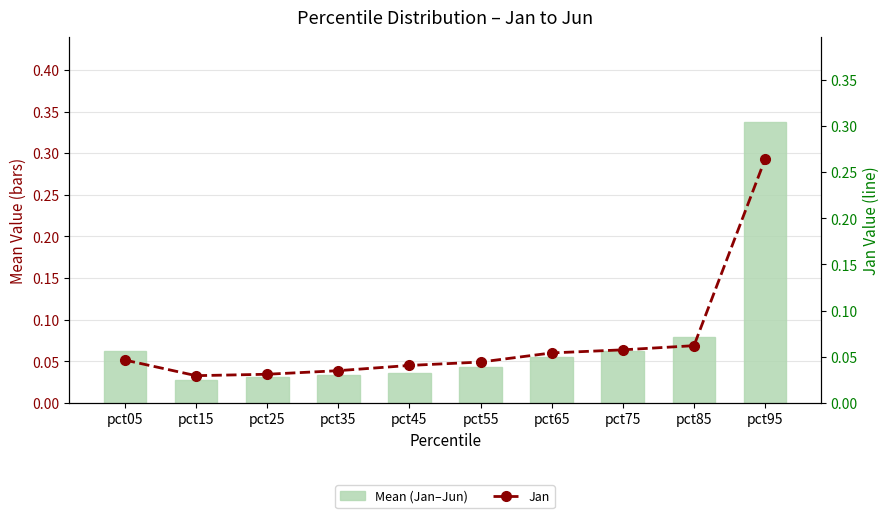

Rank the series by their average value, from highest to lowest.

Mean (Jan–Jun), Jan